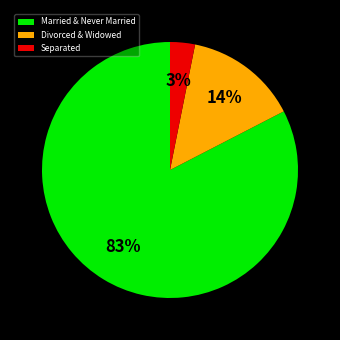

To the nearest percent, what is the combined percentage of Divorced & Widowed and Married & Never Married?

97%